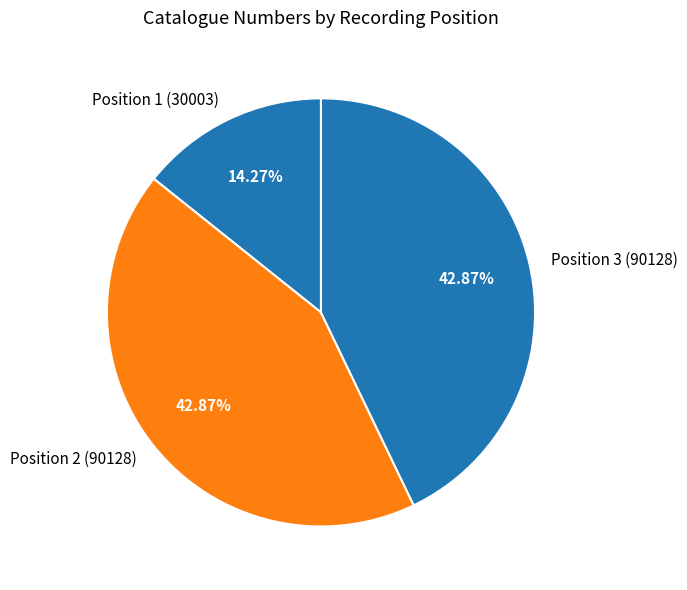

Does any single category account for the majority?

No